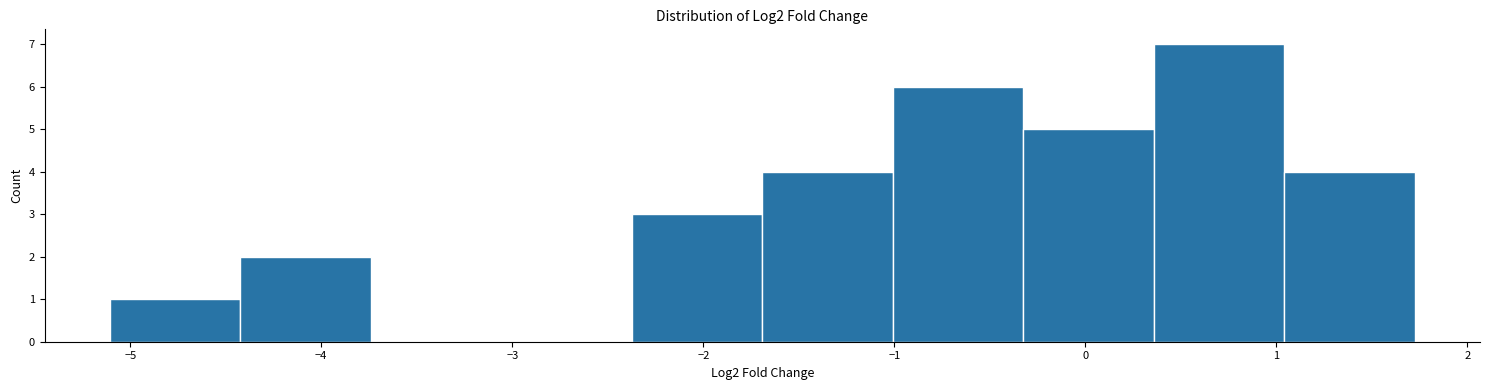

Which range on the x-axis has the tallest bar?

0.4 to 1.0